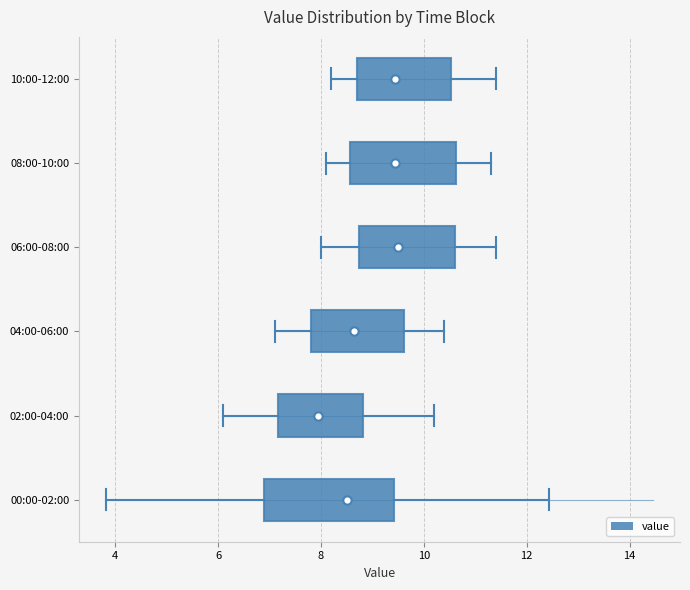

Comparing the boxes themselves (not the whiskers), which one is the widest?

00:00-02:00